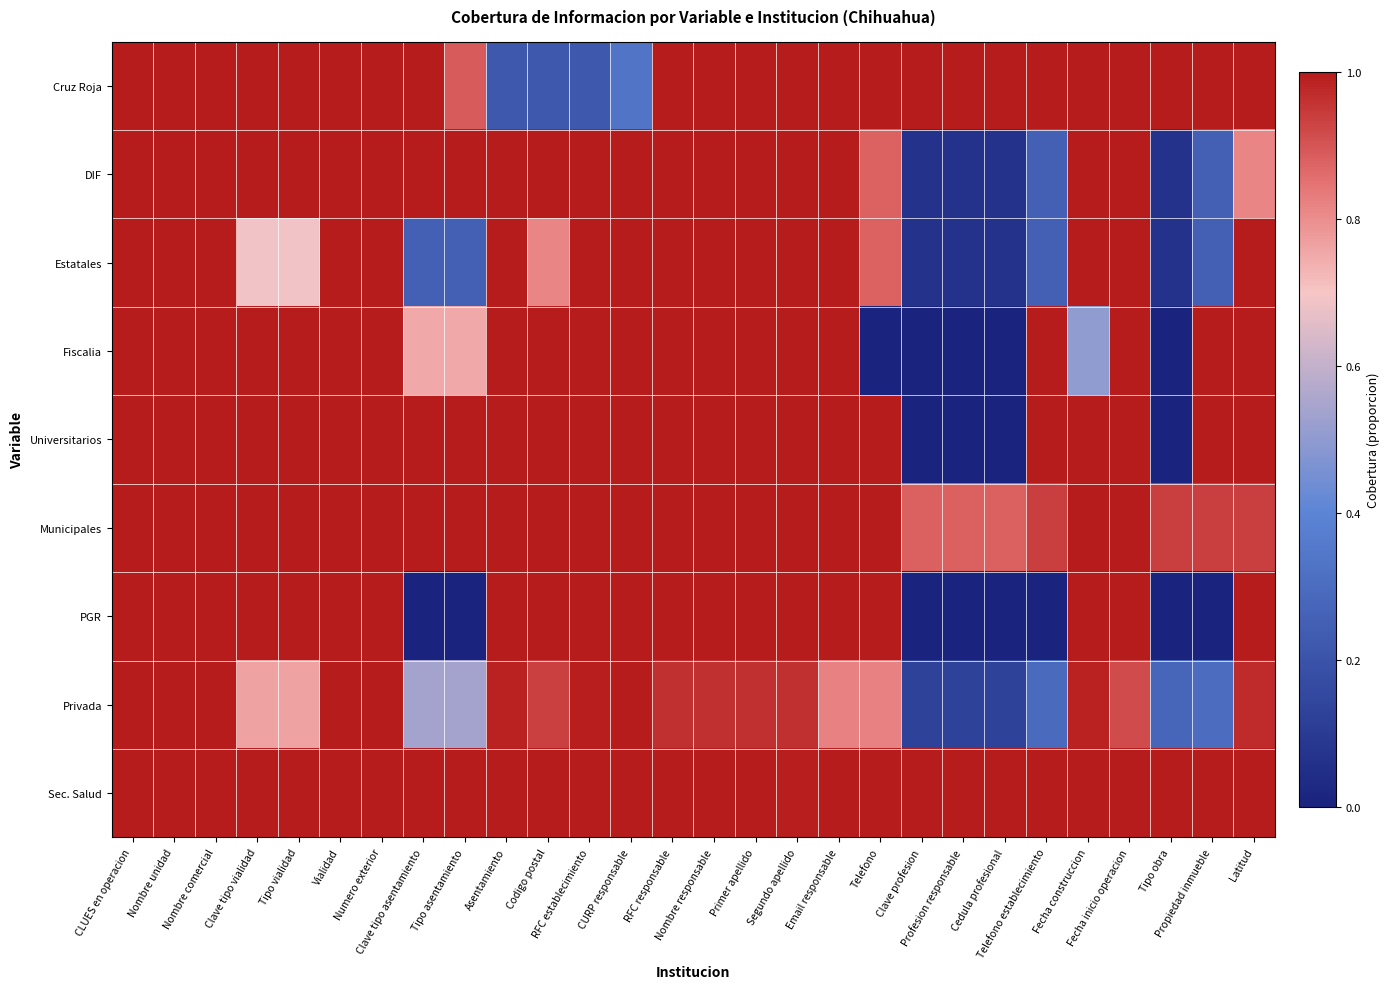

Which series has the largest range (max minus min)?

Fiscalia